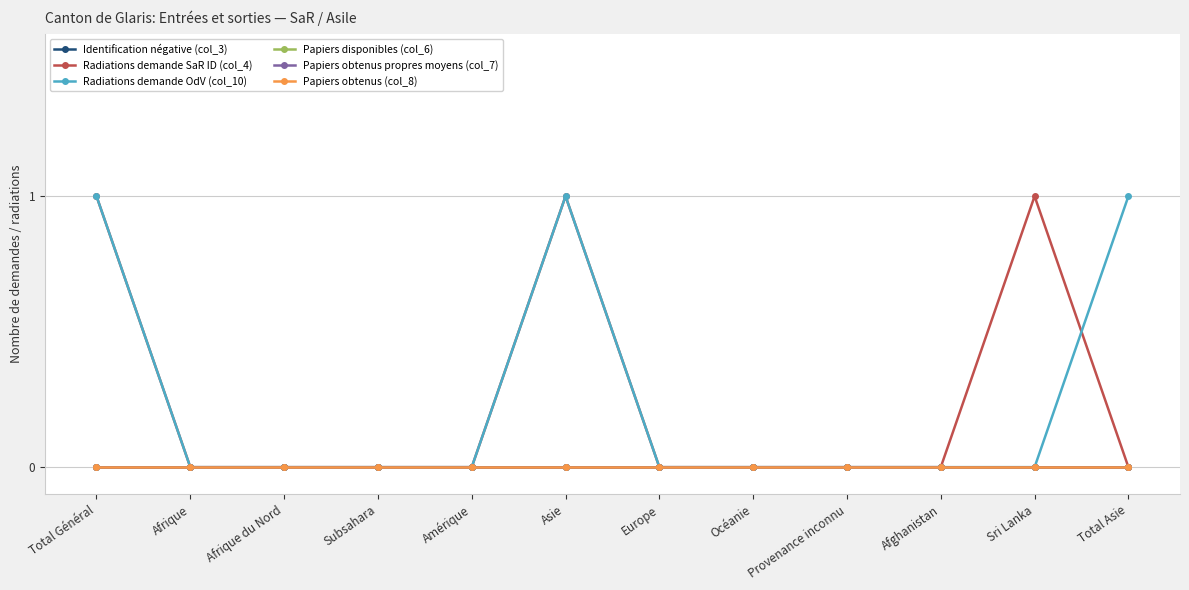

Which category has the highest value in the Papiers obtenus (col_8) series?

Total Général